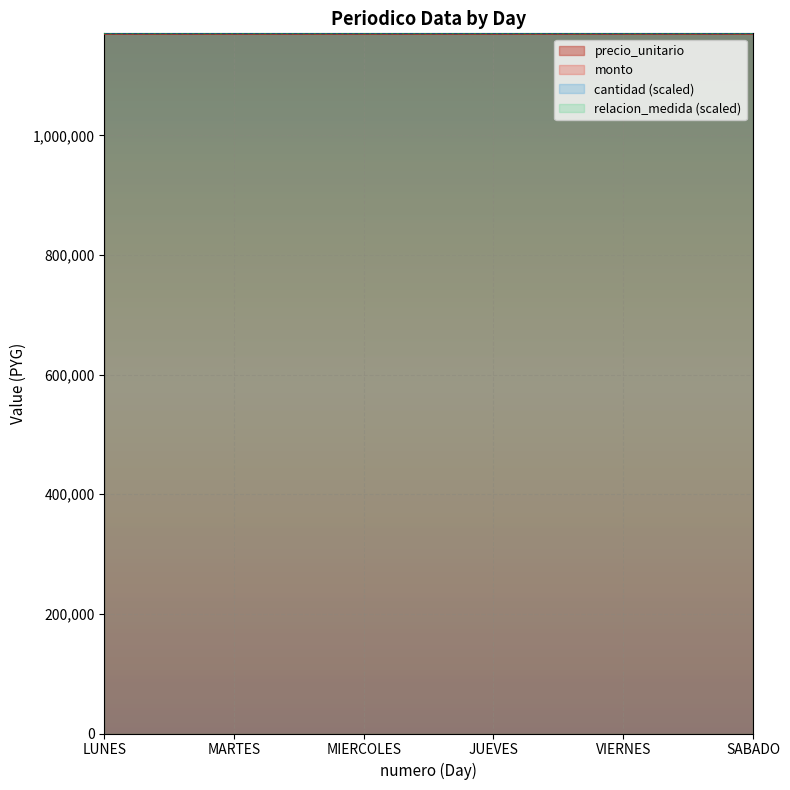

What is the value of the monto point at the 2nd from the left?

1170666